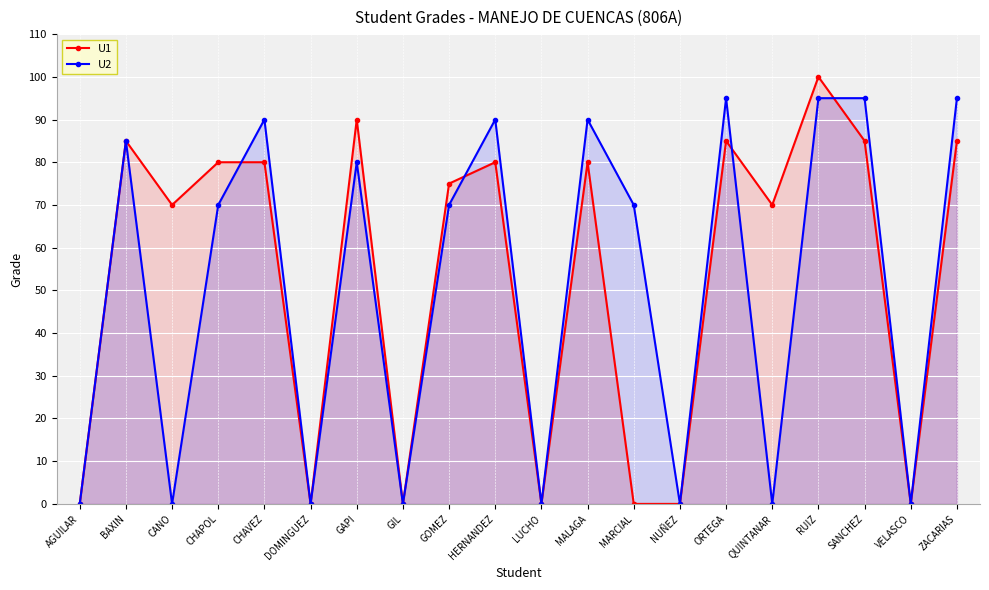

Which category has the lowest value in the U2 series?

AGUILAR